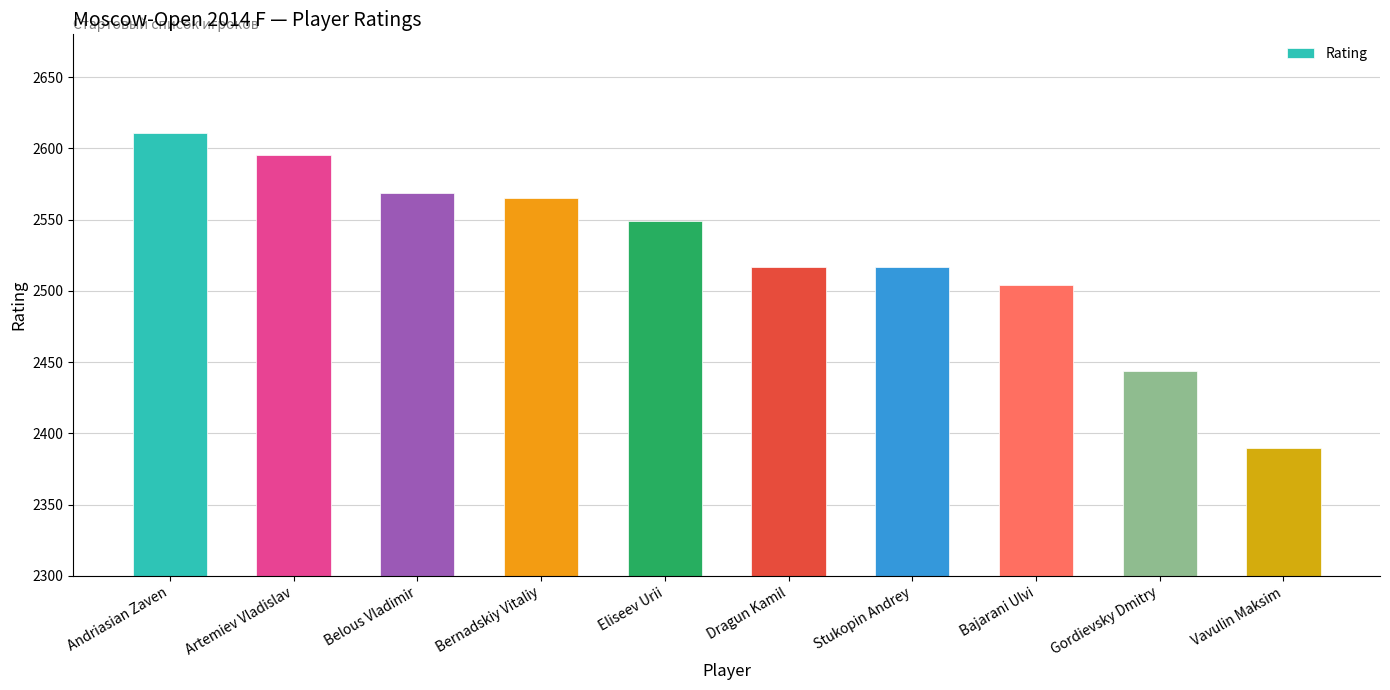

What is the sum of the values at Belous Vladimir and Artemiev Vladislav?

5164